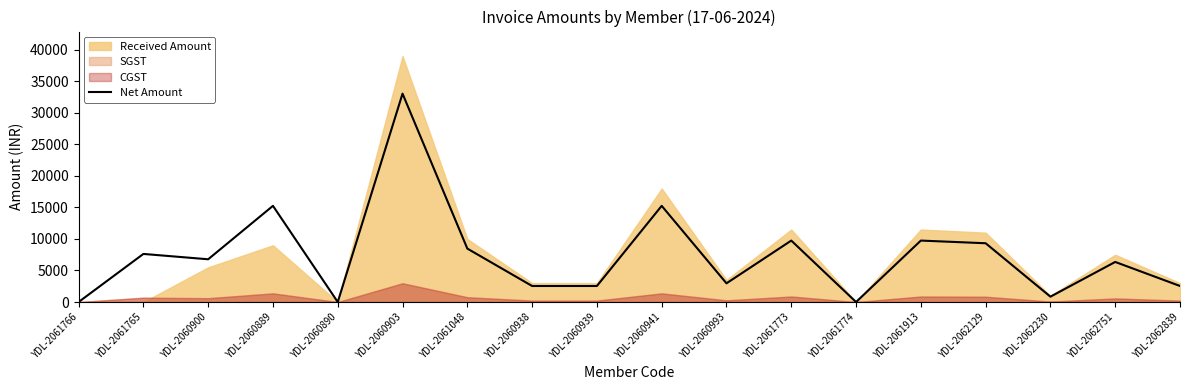

How many points are higher than both their immediate neighbors (excluding endpoints)?

7